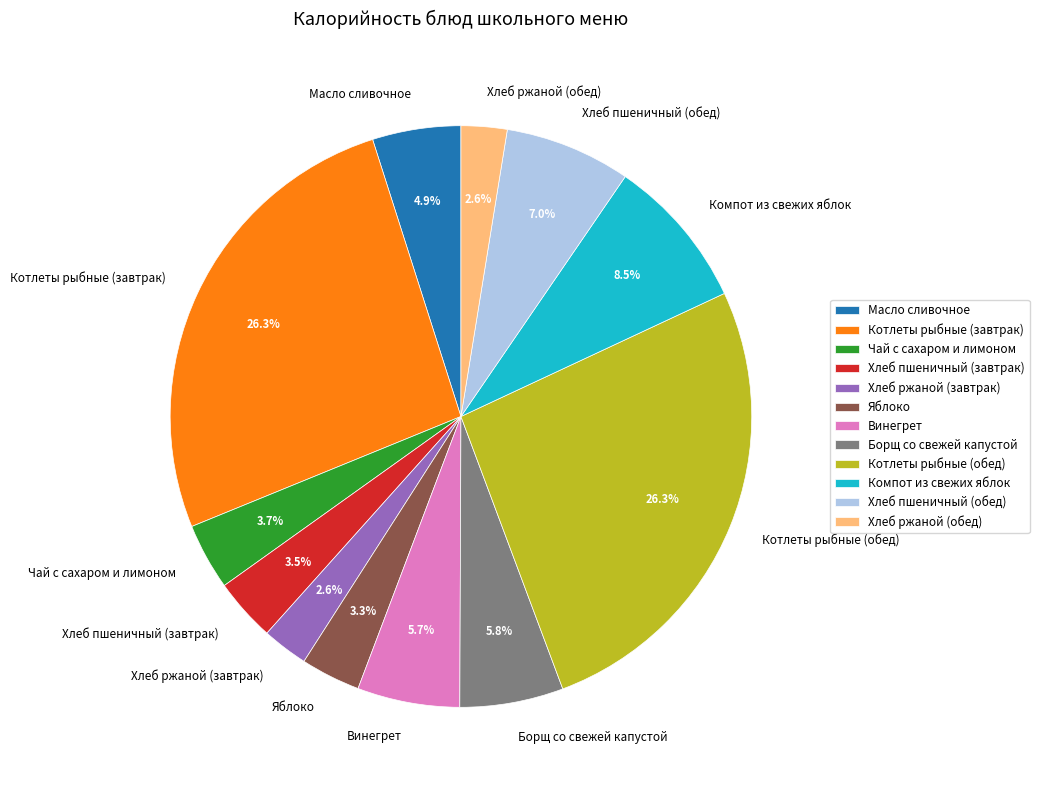

Between Хлеб ржаной (завтрак) and Компот из свежих яблок, which is larger?

Компот из свежих яблок